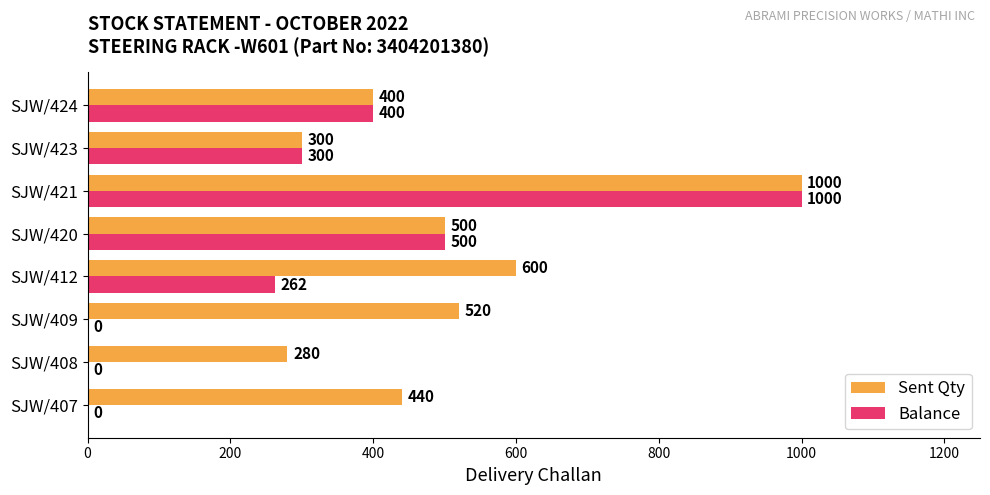

The Sent Qty series shows 280 at SJW/408. True or false?

True